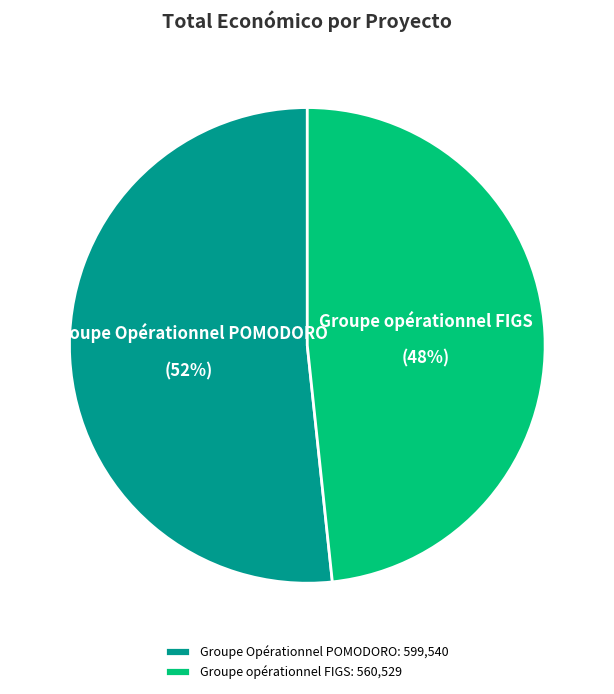

Does Groupe Opérationnel POMODORO account for over 50% of the chart?

Yes